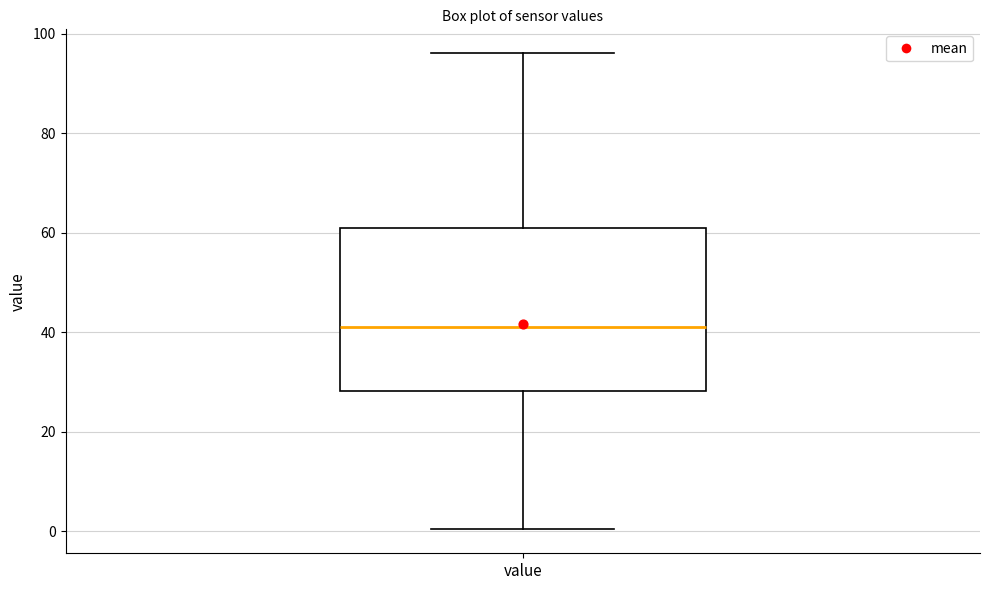

Read this box plot against the y-axis: the position of the median line, the range covered by the box, and the ends of both whiskers. The values are not printed on the chart, so give them approximately, as read against the axis.

median 40, box 28 to 60, whiskers 0 to 96